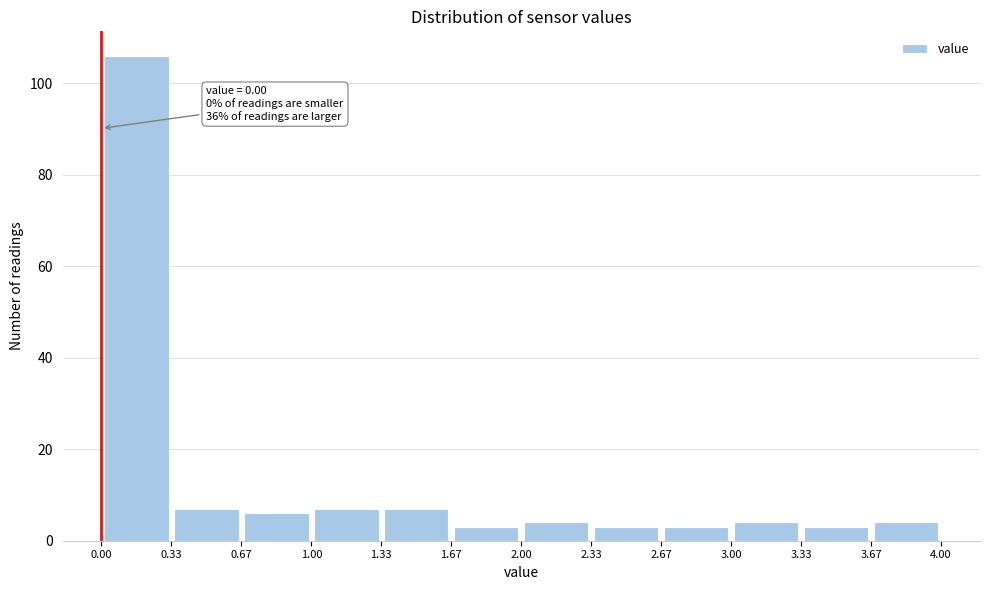

Which range on the x-axis has the tallest bar?

0.00 to 0.33